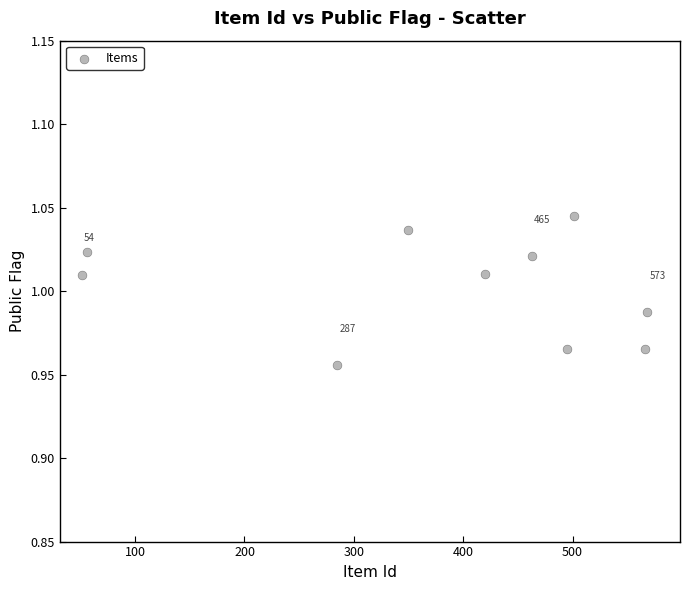

What is the range of X values (max minus min)?

517.1